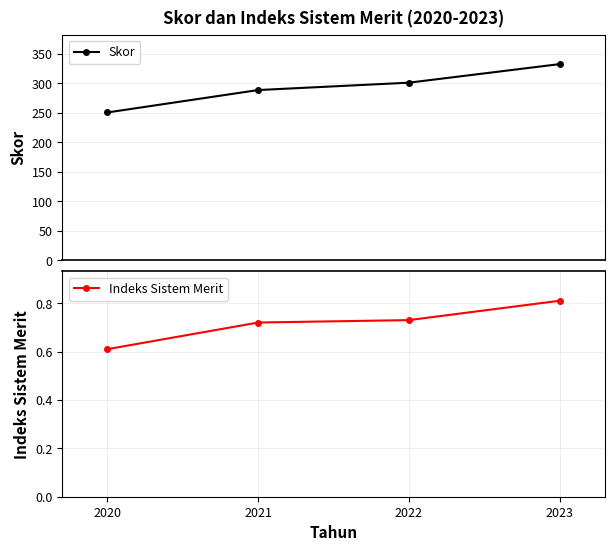

Rank the series at 2021 from highest to lowest value.

Skor, Indeks Sistem Merit